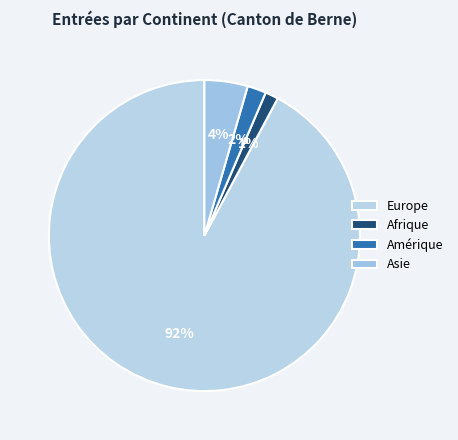

Which slice is the largest?

Europe